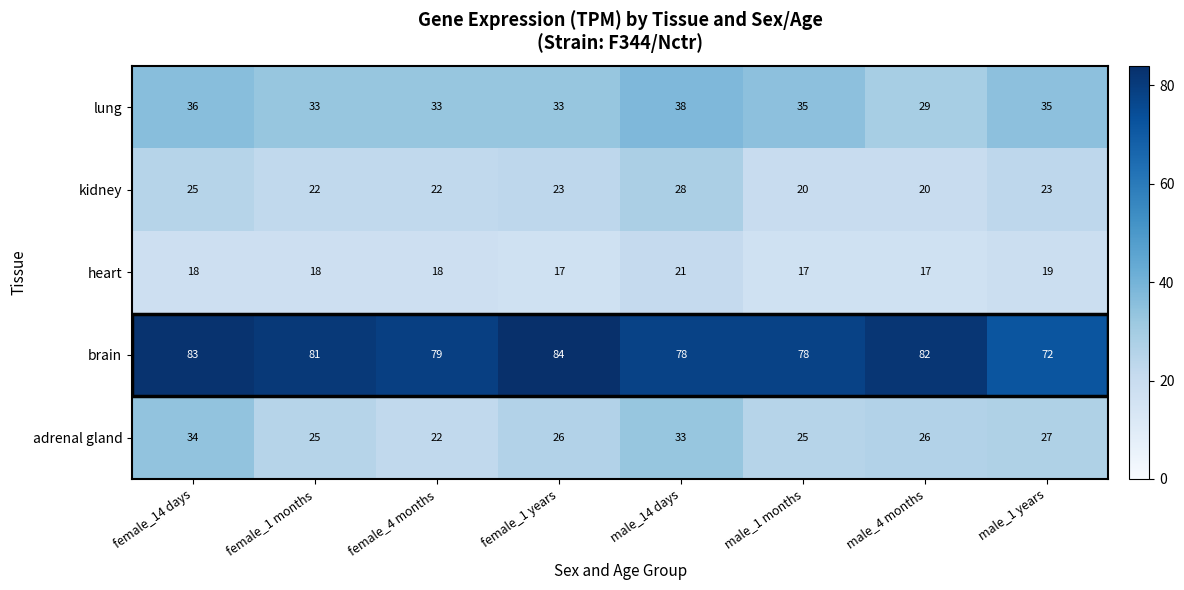

The brain series shows 72 at male_1 years. True or false?

True